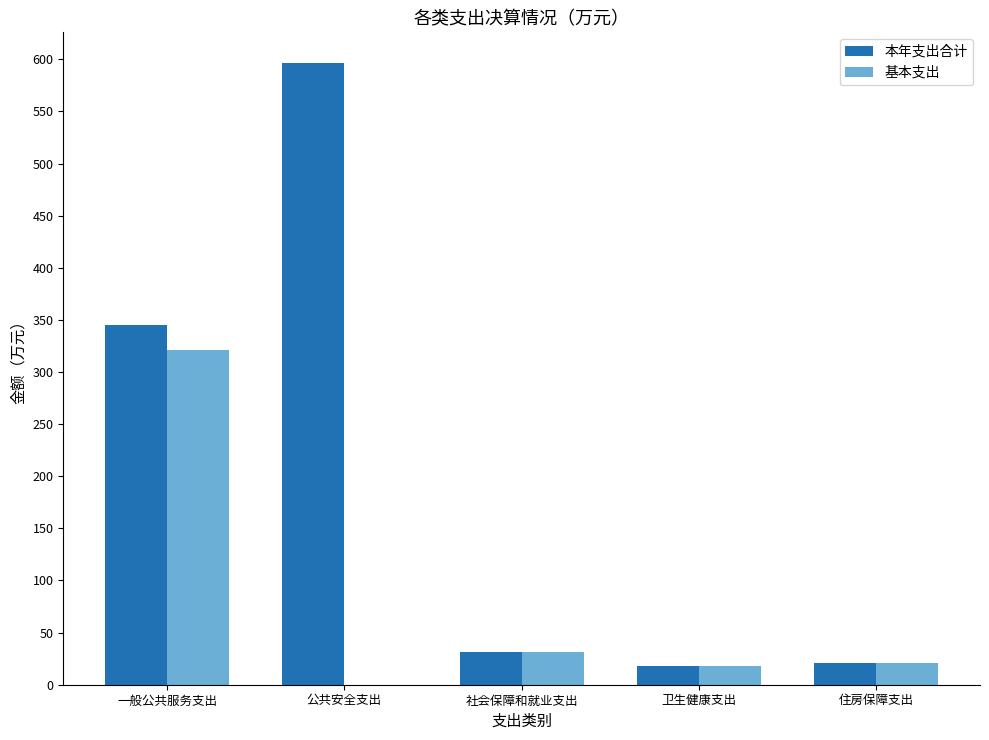

Between 公共安全支出 and 社会保障和就业支出, which series saw the biggest shift?

本年支出合计